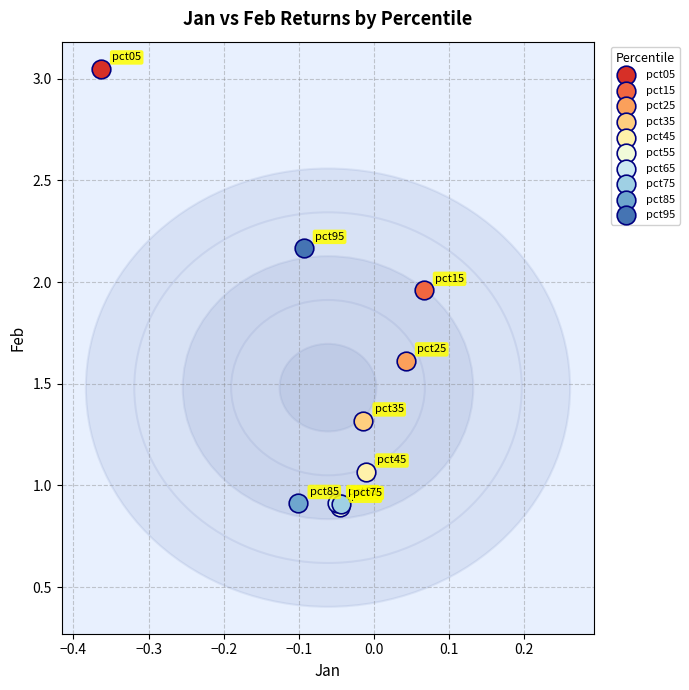

What are all the series names shown in the legend?

pct05, pct15, pct25, pct35, pct45, pct55, pct65, pct75, pct85, pct95